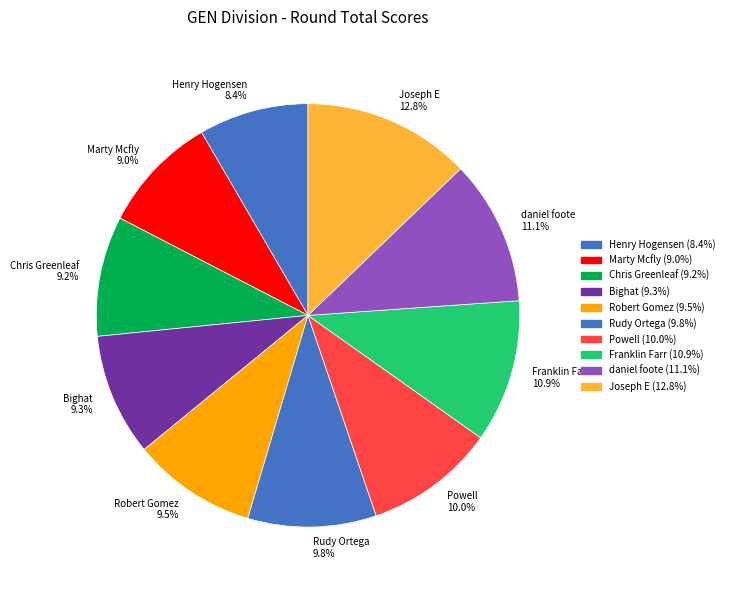

To the nearest percent, what is the combined percentage of Rudy Ortega and Henry Hogensen?

18%